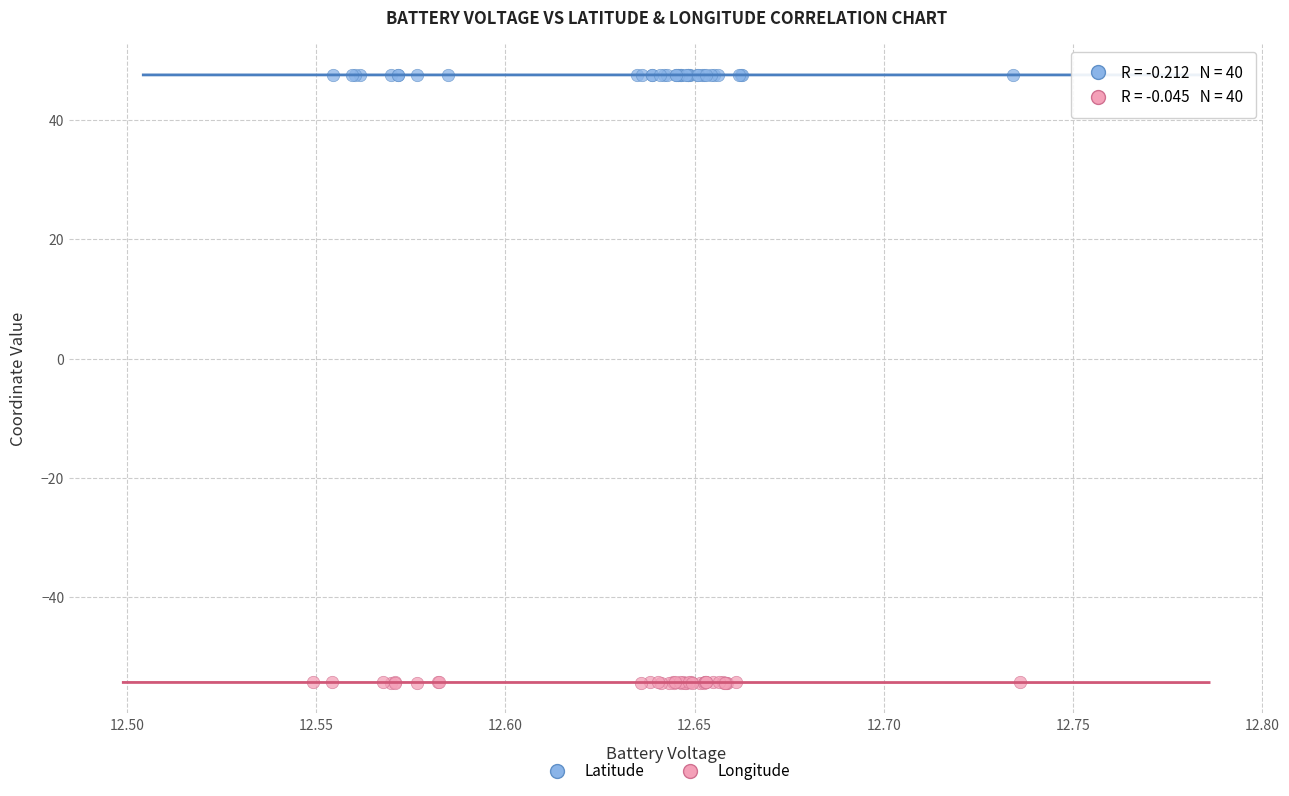

Which series contains the lowest Y value?

Longitude